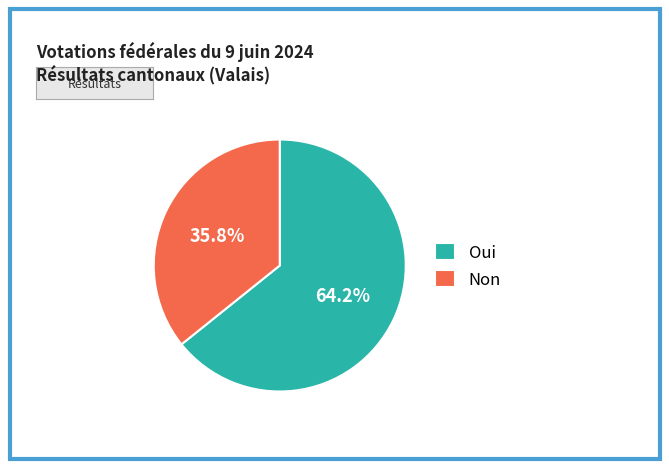

True or false: Oui accounts for 59% of the total.

False